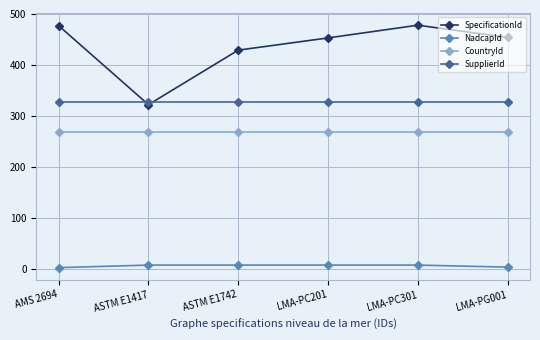

Read the NadcapId value at LMA-PC201.

7